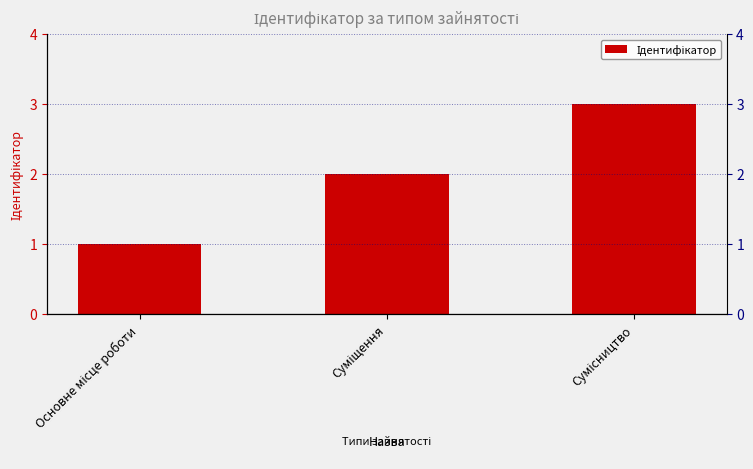

What is the sum of all values?

6